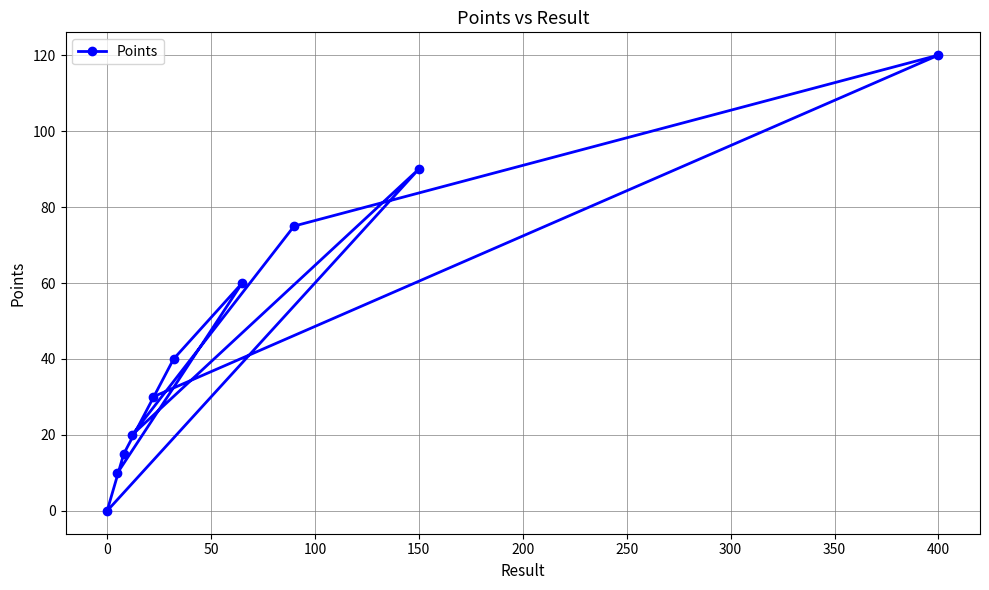

What is the maximum value shown in the chart?

120